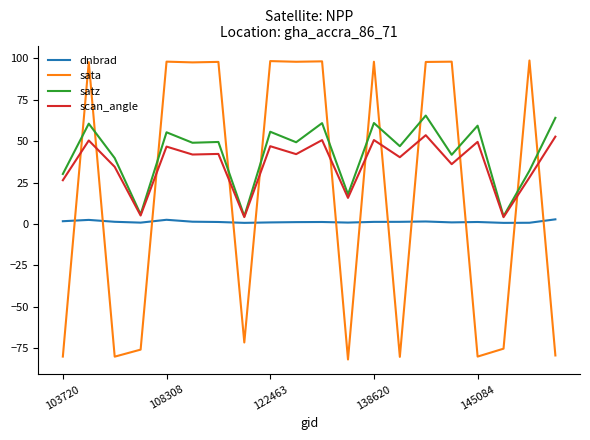

What is the maximum value shown in the chart?

98.7